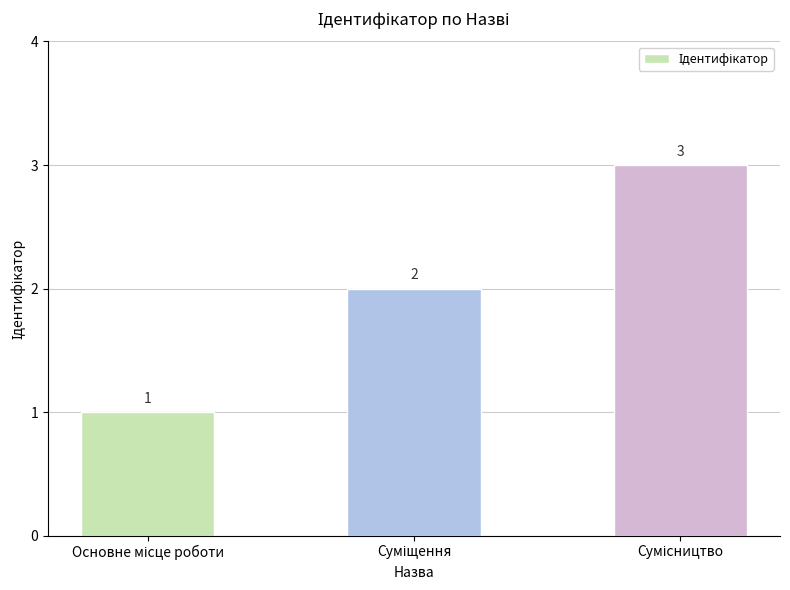

How many values are between 1 and 3?

3